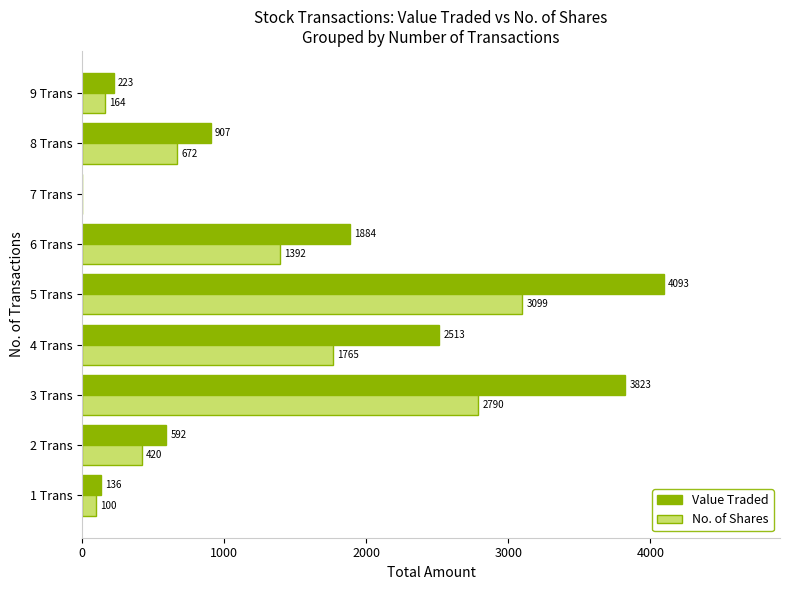

Is the value of No. of Shares at 2 Trans greater than the value of Value Traded at 4 Trans?

No